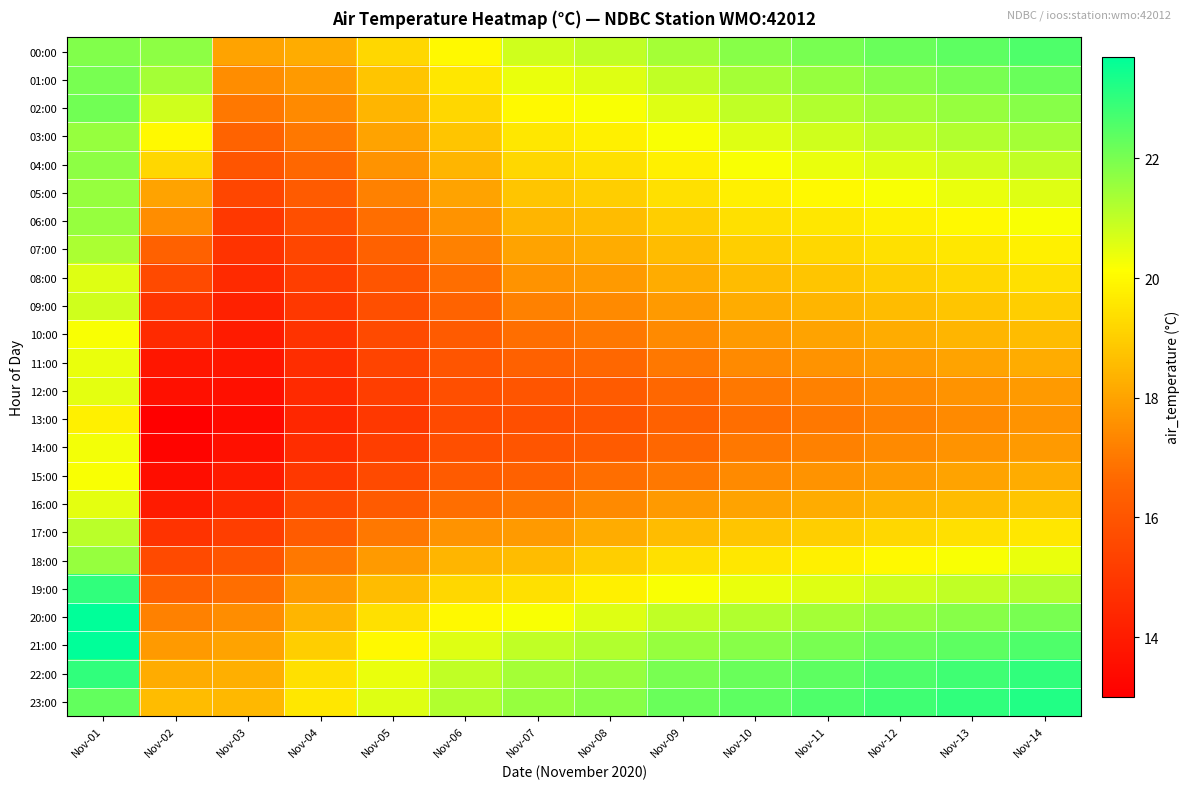

Reading left to right, list all the values displayed in this chart.

00:00: Nov-01=21.9	Nov-02=21.7	Nov-03=18.0	Nov-04=18.2	Nov-05=19.2	Nov-06=20.0	Nov-07=20.8	Nov-08=21.0	Nov-09=21.4	Nov-10=21.8	Nov-11=22.0	Nov-12=22.2	Nov-13=22.4	Nov-14=22.6
01:00: Nov-01=22.0	Nov-02=21.4	Nov-03=17.5	Nov-04=17.8	Nov-05=18.8	Nov-06=19.6	Nov-07=20.4	Nov-08=20.6	Nov-09=21.0	Nov-10=21.4	Nov-11=21.6	Nov-12=21.8	Nov-13=22.0	Nov-14=22.2
02:00: Nov-01=22.1	Nov-02=20.8	Nov-03=17.0	Nov-04=17.4	Nov-05=18.4	Nov-06=19.2	Nov-07=20.0	Nov-08=20.2	Nov-09=20.6	Nov-10=21.0	Nov-11=21.2	Nov-12=21.4	Nov-13=21.6	Nov-14=21.8
03:00: Nov-01=21.6	Nov-02=20.0	Nov-03=16.5	Nov-04=17.0	Nov-05=18.0	Nov-06=18.8	Nov-07=19.6	Nov-08=19.8	Nov-09=20.2	Nov-10=20.6	Nov-11=20.8	Nov-12=21.0	Nov-13=21.2	Nov-14=21.4
04:00: Nov-01=21.7	Nov-02=19.2	Nov-03=16.0	Nov-04=16.6	Nov-05=17.6	Nov-06=18.4	Nov-07=19.2	Nov-08=19.4	Nov-09=19.8	Nov-10=20.2	Nov-11=20.4	Nov-12=20.6	Nov-13=20.8	Nov-14=21.0
05:00: Nov-01=21.6	Nov-02=18.0	Nov-03=15.5	Nov-04=16.2	Nov-05=17.2	Nov-06=18.0	Nov-07=18.8	Nov-08=19.0	Nov-09=19.4	Nov-10=19.8	Nov-11=20.0	Nov-12=20.2	Nov-13=20.4	Nov-14=20.6
06:00: Nov-01=21.6	Nov-02=17.5	Nov-03=15.0	Nov-04=15.8	Nov-05=16.8	Nov-06=17.6	Nov-07=18.4	Nov-08=18.6	Nov-09=19.0	Nov-10=19.4	Nov-11=19.6	Nov-12=19.8	Nov-13=20.0	Nov-14=20.2
07:00: Nov-01=21.3	Nov-02=16.4	Nov-03=14.8	Nov-04=15.5	Nov-05=16.4	Nov-06=17.2	Nov-07=18.0	Nov-08=18.2	Nov-09=18.6	Nov-10=19.0	Nov-11=19.2	Nov-12=19.4	Nov-13=19.6	Nov-14=19.8
08:00: Nov-01=20.6	Nov-02=15.6	Nov-03=14.5	Nov-04=15.2	Nov-05=16.0	Nov-06=16.8	Nov-07=17.6	Nov-08=17.8	Nov-09=18.2	Nov-10=18.6	Nov-11=18.8	Nov-12=19.0	Nov-13=19.2	Nov-14=19.4
09:00: Nov-01=20.8	Nov-02=14.9	Nov-03=14.2	Nov-04=15.0	Nov-05=15.8	Nov-06=16.5	Nov-07=17.2	Nov-08=17.4	Nov-09=17.8	Nov-10=18.2	Nov-11=18.4	Nov-12=18.6	Nov-13=18.8	Nov-14=19.0
10:00: Nov-01=20.2	Nov-02=14.5	Nov-03=14.0	Nov-04=14.8	Nov-05=15.6	Nov-06=16.2	Nov-07=16.8	Nov-08=17.0	Nov-09=17.4	Nov-10=17.8	Nov-11=18.0	Nov-12=18.2	Nov-13=18.4	Nov-14=18.6
11:00: Nov-01=20.4	Nov-02=13.8	Nov-03=13.8	Nov-04=14.6	Nov-05=15.4	Nov-06=16.0	Nov-07=16.4	Nov-08=16.6	Nov-09=17.0	Nov-10=17.4	Nov-11=17.6	Nov-12=17.8	Nov-13=18.0	Nov-14=18.2
12:00: Nov-01=20.5	Nov-02=13.6	Nov-03=13.6	Nov-04=14.5	Nov-05=15.2	Nov-06=15.8	Nov-07=16.0	Nov-08=16.2	Nov-09=16.6	Nov-10=17.0	Nov-11=17.2	Nov-12=17.4	Nov-13=17.6	Nov-14=17.8
13:00: Nov-01=19.8	Nov-02=13.0	Nov-03=13.4	Nov-04=14.4	Nov-05=15.0	Nov-06=15.6	Nov-07=15.8	Nov-08=16.0	Nov-09=16.4	Nov-10=16.8	Nov-11=17.0	Nov-12=17.2	Nov-13=17.4	Nov-14=17.6
14:00: Nov-01=20.3	Nov-02=13.2	Nov-03=13.6	Nov-04=14.6	Nov-05=15.2	Nov-06=15.8	Nov-07=16.0	Nov-08=16.2	Nov-09=16.6	Nov-10=17.0	Nov-11=17.2	Nov-12=17.4	Nov-13=17.6	Nov-14=17.8
15:00: Nov-01=20.2	Nov-02=13.5	Nov-03=14.0	Nov-04=15.0	Nov-05=15.6	Nov-06=16.2	Nov-07=16.4	Nov-08=16.8	Nov-09=17.0	Nov-10=17.4	Nov-11=17.6	Nov-12=17.8	Nov-13=18.0	Nov-14=18.2
16:00: Nov-01=20.5	Nov-02=14.0	Nov-03=14.5	Nov-04=15.6	Nov-05=16.2	Nov-06=16.8	Nov-07=17.0	Nov-08=17.4	Nov-09=17.8	Nov-10=18.0	Nov-11=18.2	Nov-12=18.4	Nov-13=18.6	Nov-14=18.8
17:00: Nov-01=21.1	Nov-02=14.8	Nov-03=15.2	Nov-04=16.2	Nov-05=17.0	Nov-06=17.6	Nov-07=17.8	Nov-08=18.2	Nov-09=18.6	Nov-10=18.8	Nov-11=19.0	Nov-12=19.2	Nov-13=19.4	Nov-14=19.6
18:00: Nov-01=21.6	Nov-02=15.6	Nov-03=16.0	Nov-04=17.0	Nov-05=17.8	Nov-06=18.4	Nov-07=18.6	Nov-08=19.0	Nov-09=19.4	Nov-10=19.6	Nov-11=19.8	Nov-12=20.0	Nov-13=20.2	Nov-14=20.4
19:00: Nov-01=23.0	Nov-02=16.4	Nov-03=16.8	Nov-04=17.8	Nov-05=18.6	Nov-06=19.2	Nov-07=19.4	Nov-08=19.8	Nov-09=20.2	Nov-10=20.4	Nov-11=20.6	Nov-12=20.8	Nov-13=21.0	Nov-14=21.2
20:00: Nov-01=23.7	Nov-02=17.2	Nov-03=17.5	Nov-04=18.4	Nov-05=19.4	Nov-06=20.0	Nov-07=20.2	Nov-08=20.6	Nov-09=21.0	Nov-10=21.2	Nov-11=21.4	Nov-12=21.6	Nov-13=21.8	Nov-14=22.0
21:00: Nov-01=23.7	Nov-02=17.8	Nov-03=18.0	Nov-04=19.0	Nov-05=20.0	Nov-06=20.6	Nov-07=21.0	Nov-08=21.2	Nov-09=21.6	Nov-10=21.8	Nov-11=22.0	Nov-12=22.2	Nov-13=22.4	Nov-14=22.6
22:00: Nov-01=23.0	Nov-02=18.2	Nov-03=18.3	Nov-04=19.4	Nov-05=20.4	Nov-06=21.0	Nov-07=21.4	Nov-08=21.6	Nov-09=22.0	Nov-10=22.2	Nov-11=22.4	Nov-12=22.6	Nov-13=22.8	Nov-14=23.0
23:00: Nov-01=22.3	Nov-02=18.6	Nov-03=18.5	Nov-04=19.6	Nov-05=20.6	Nov-06=21.2	Nov-07=21.6	Nov-08=21.8	Nov-09=22.2	Nov-10=22.4	Nov-11=22.6	Nov-12=22.8	Nov-13=23.0	Nov-14=23.2